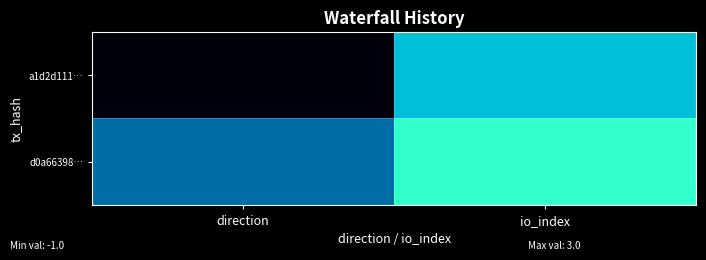

Which series changed the most between direction and io_index?

a1d2d111…